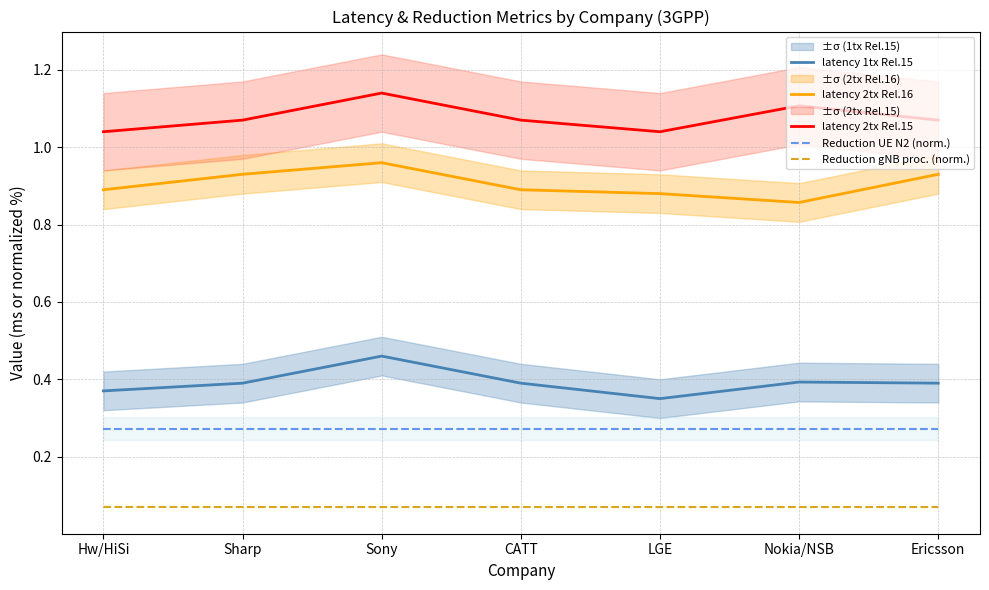

What is the approximate value of Reduction gNB proc. (norm.) at Sharp?

0.1